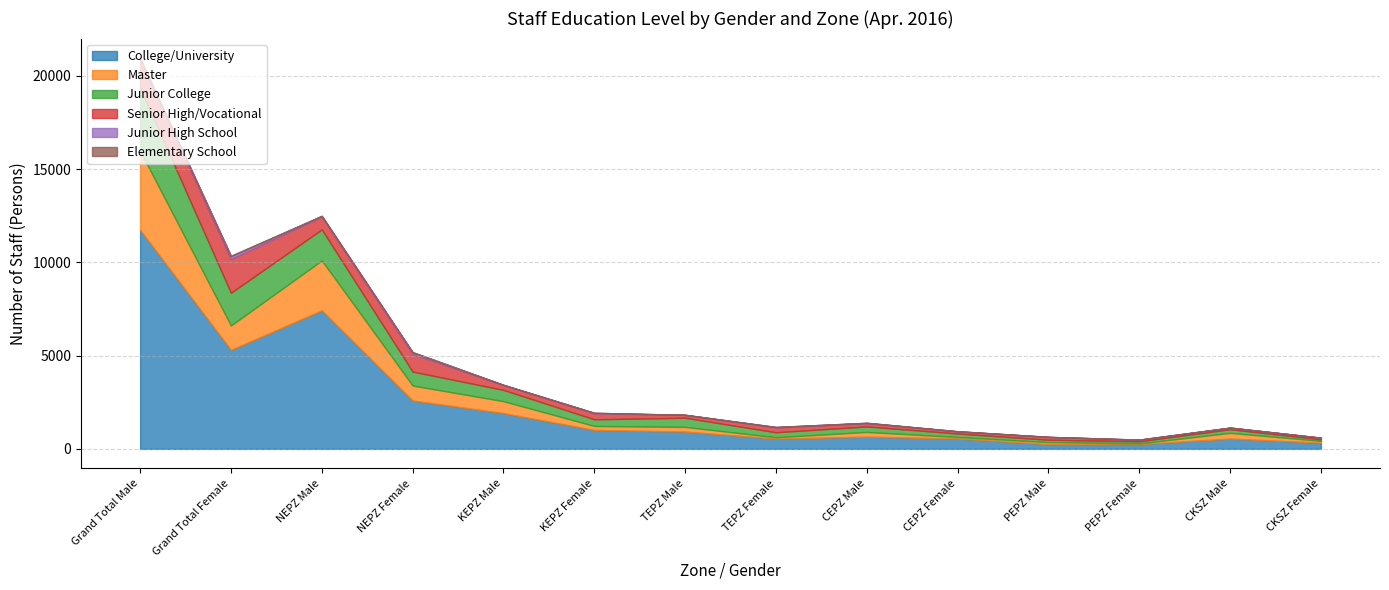

How many lines are shown in the chart?

6